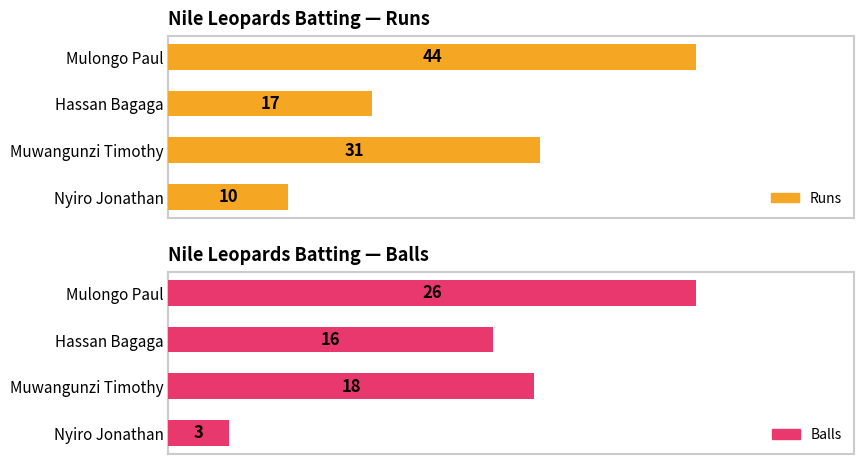

Is it true that Runs equals 44 at Mulongo Paul?

True